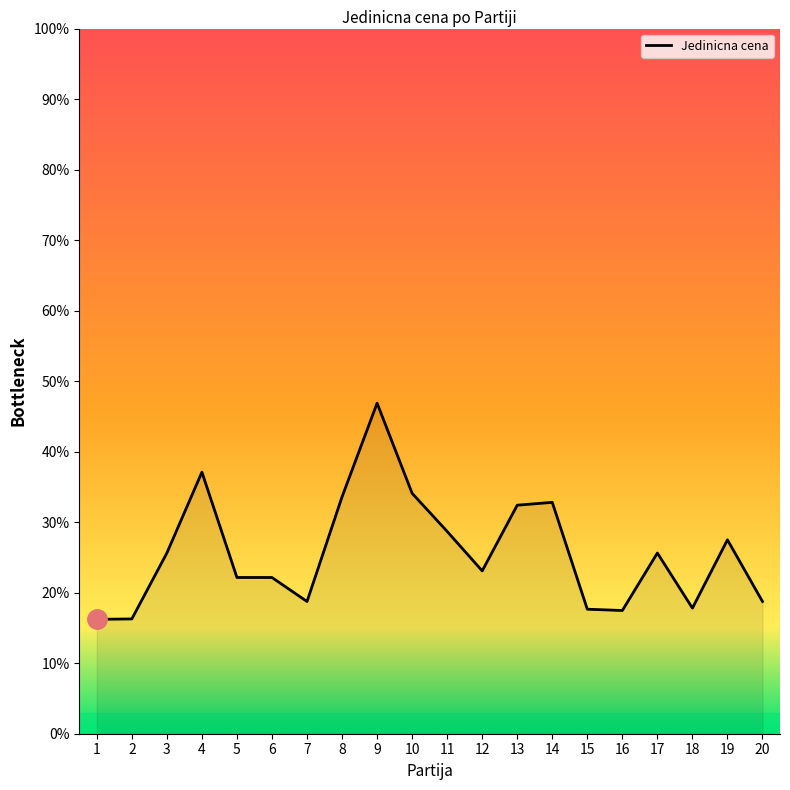

How many lines are shown in the chart?

1